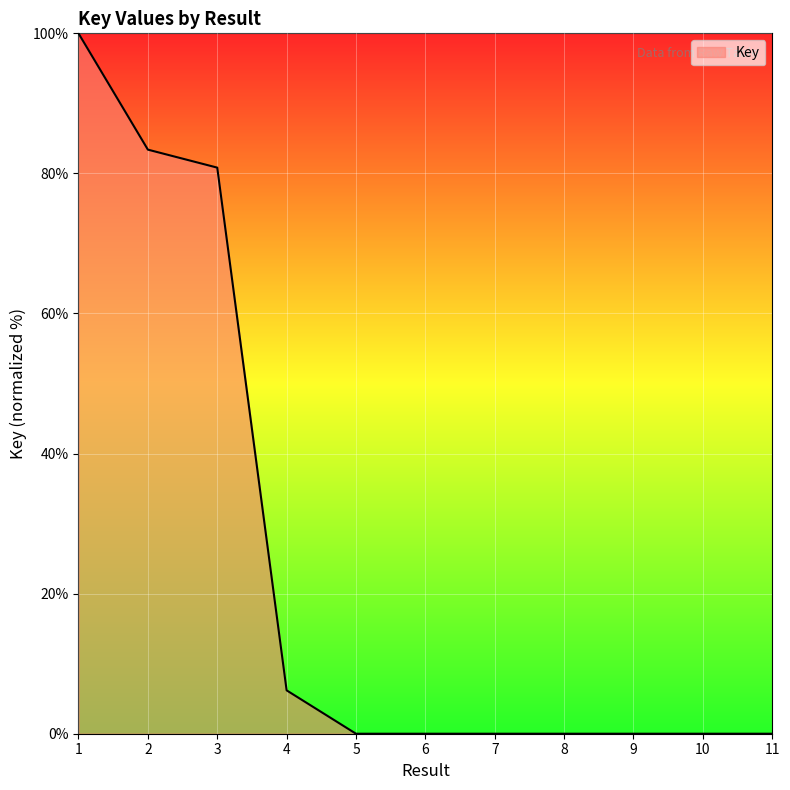

Count the number of data series in this chart.

1